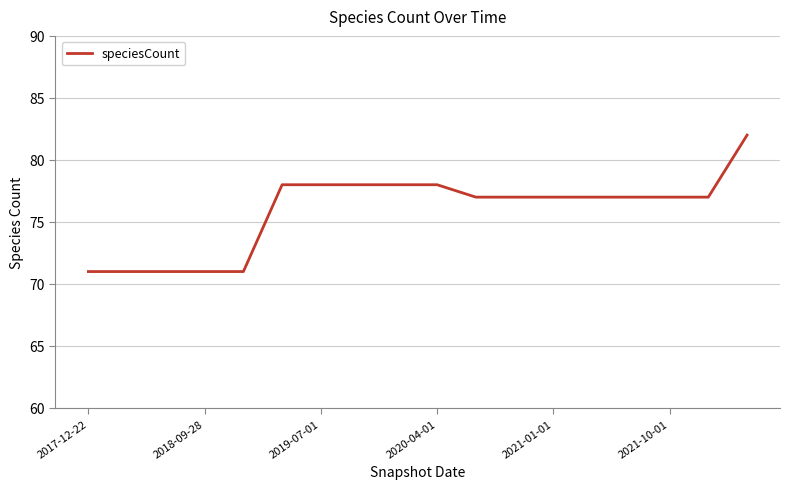

What is the average value?

76